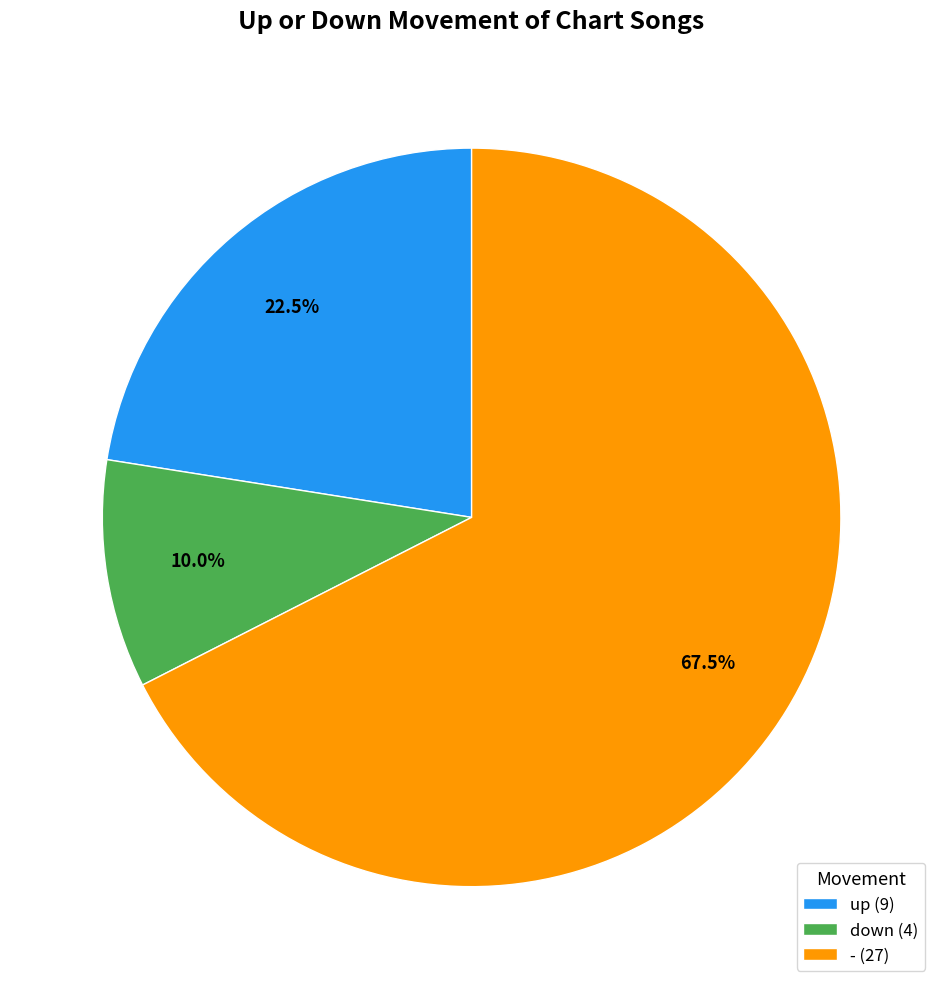

What is the largest slice in the pie chart?

- (27)